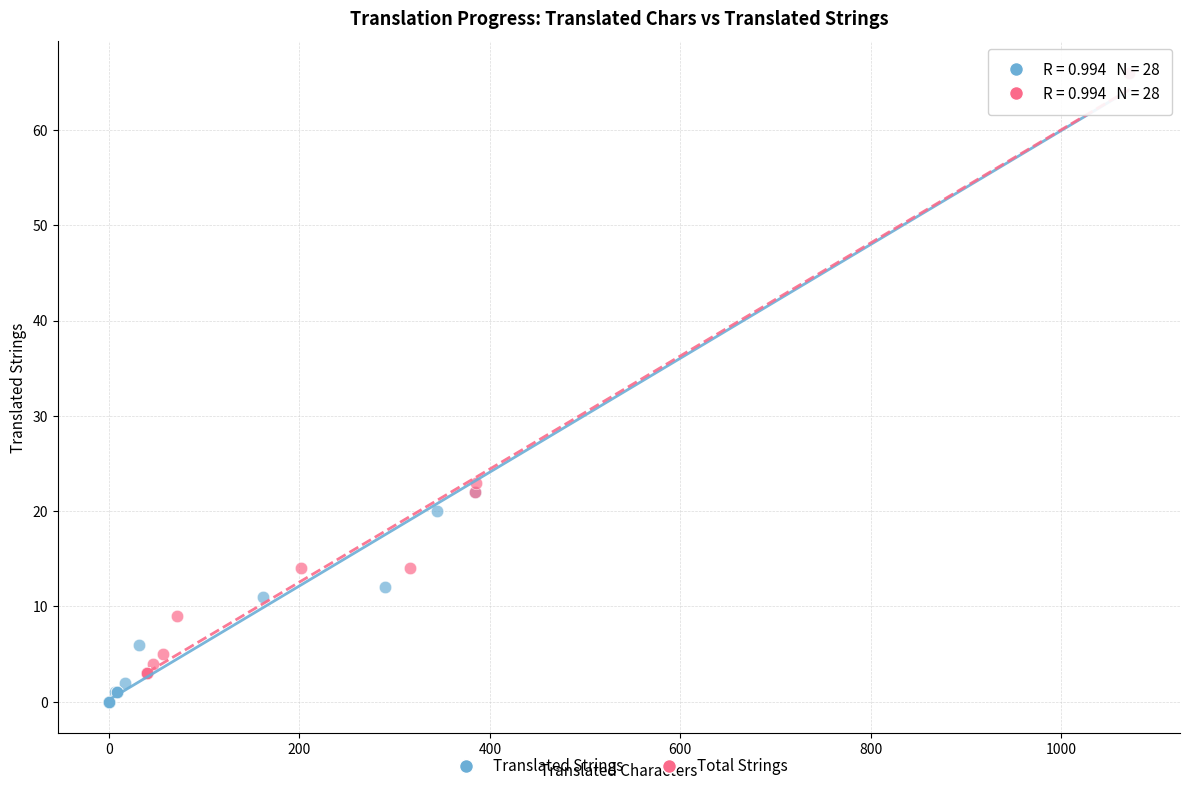

Which series contains the lowest Y value?

Translated Strings